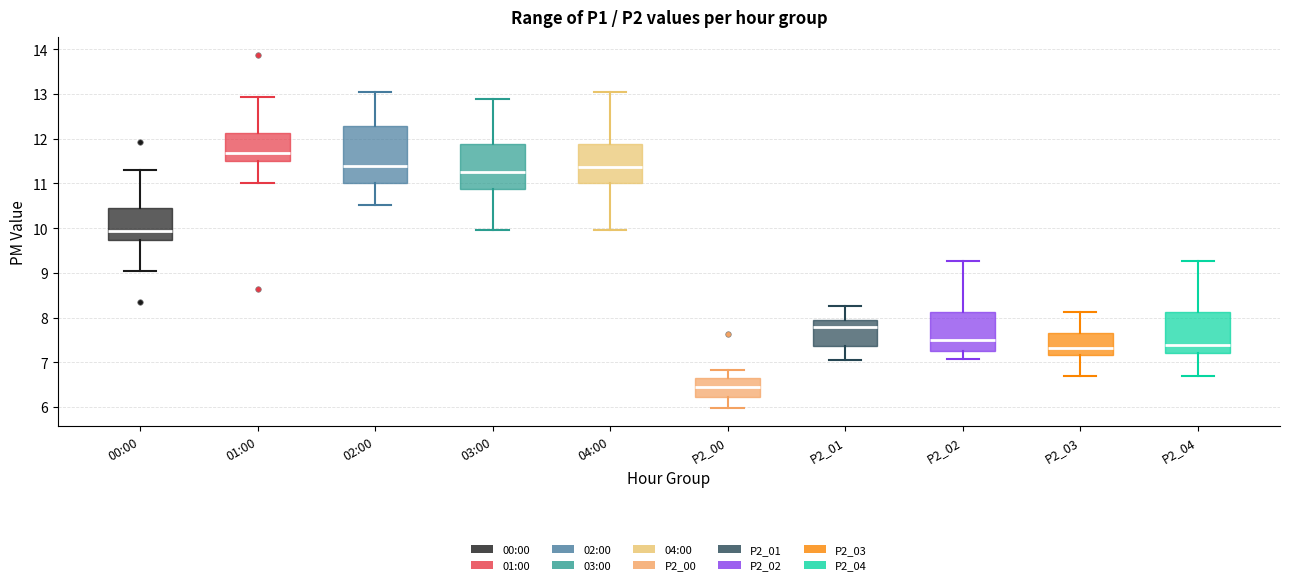

Where does the upper whisker of the box for 01:00 end on the y-axis? The values are not printed on the chart, so give them approximately, as read against the axis.

12.9